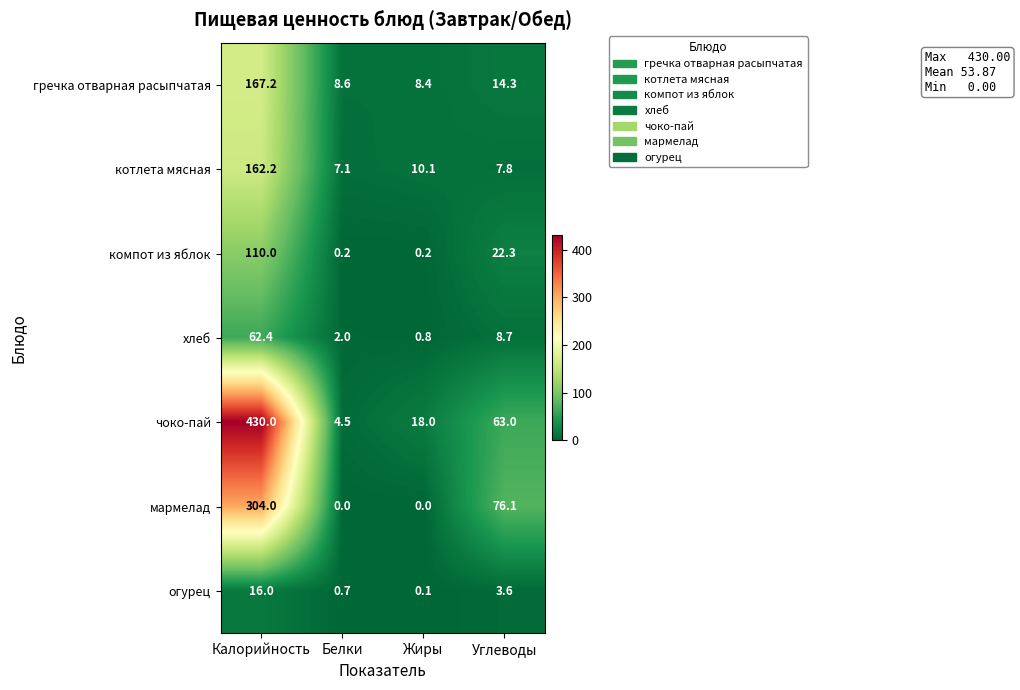

What is the difference between the highest and lowest values at Углеводы?

72.5